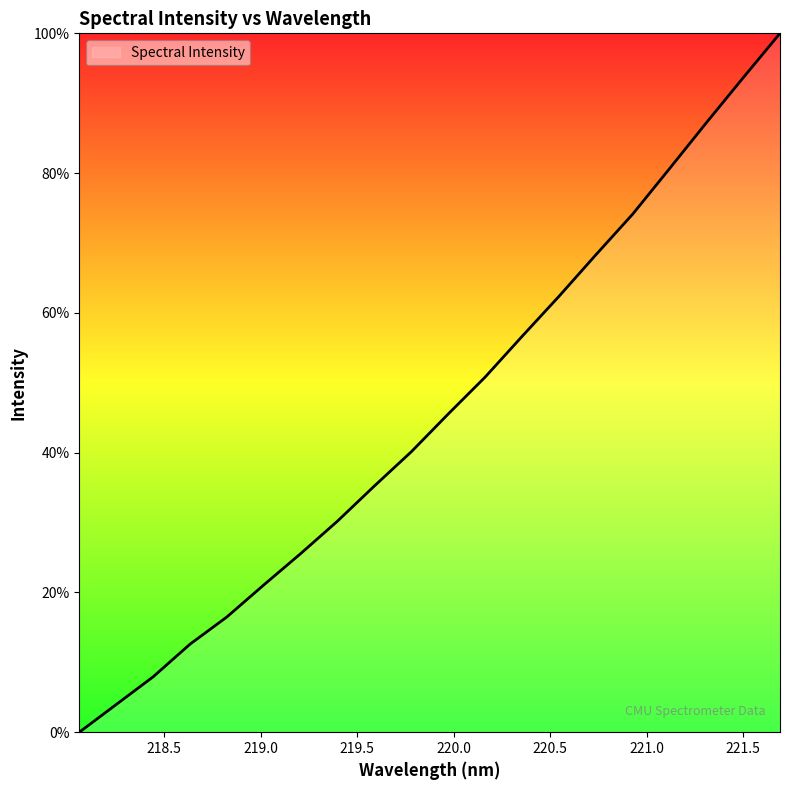

Reading right to left, transcribe all the data shown in this chart.

221.6902=100.0	221.4993=93.6	221.3083=87.2	221.1174=80.6	220.9264=74.1	220.7354=68.3	220.5444=62.3	220.3533=56.6	220.1623=50.8	219.9712=45.5	219.7801=40.1	219.589=35.2	219.3979=30.2	219.2067=25.6	219.0156=21.1	218.8244=16.5	218.6332=12.6	218.442=7.9	218.2508=4.0	218.0596=0.0